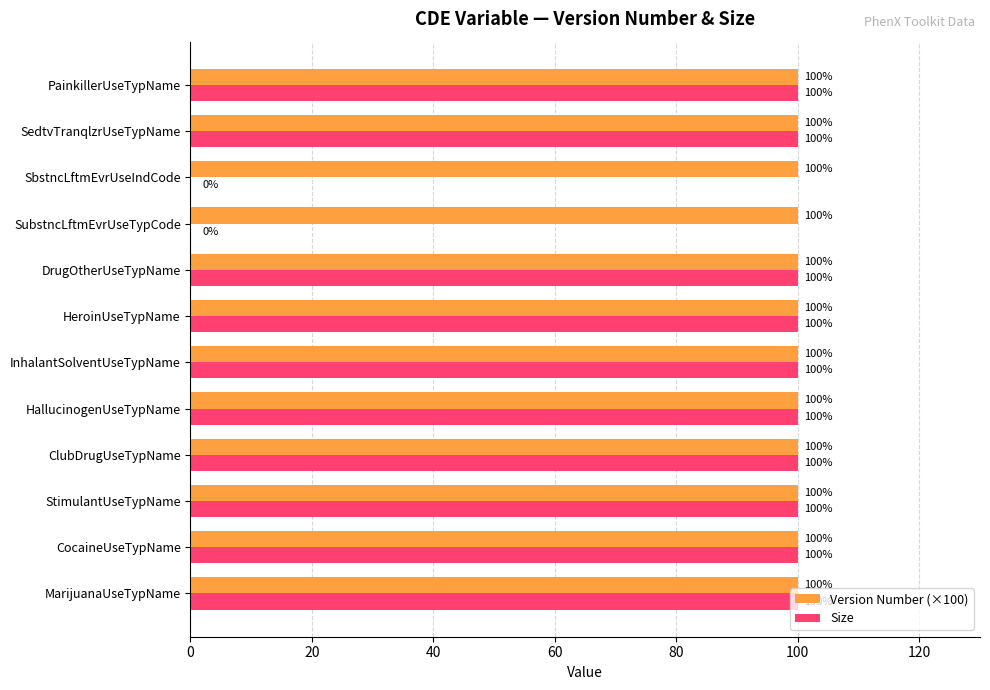

True or false: Size has a value of 178 at DrugOtherUseTypName.

False